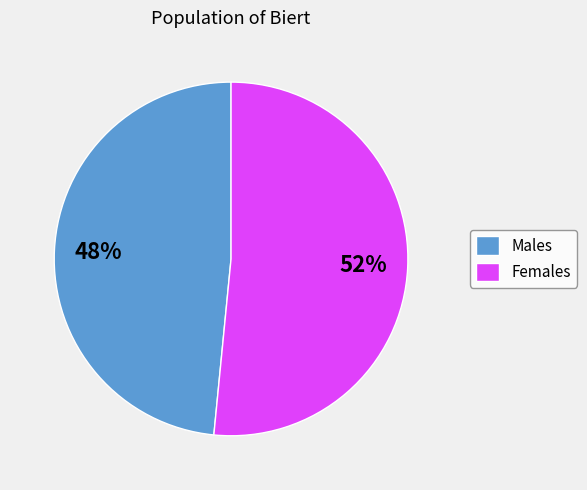

What percentage is the Males slice, to the nearest percent?

48%